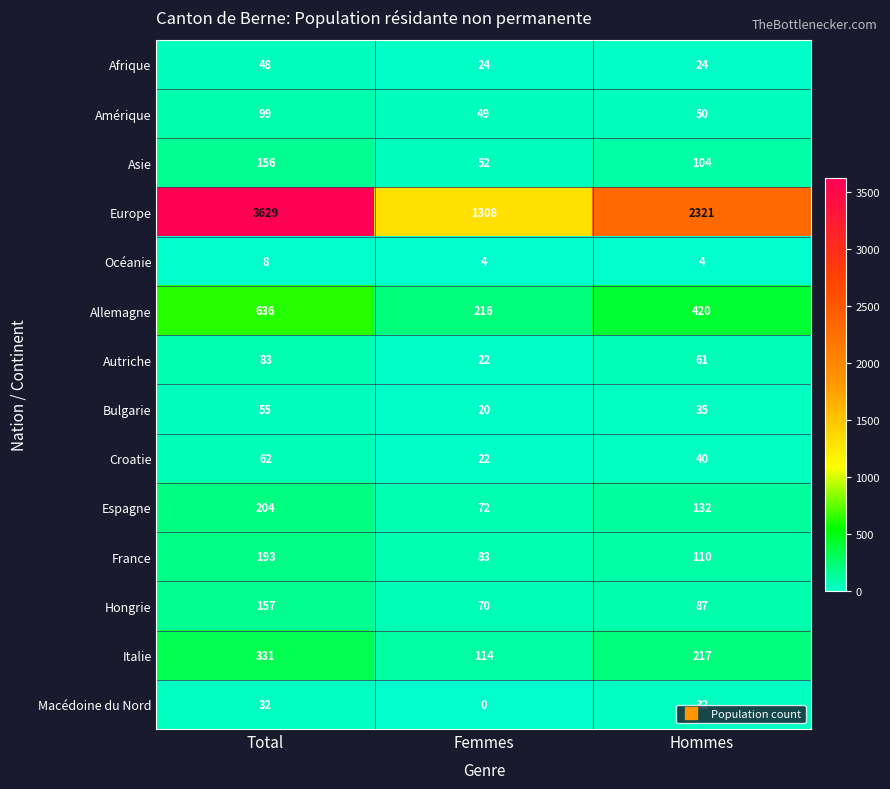

At how many categories does at least one series exceed 1976?

2